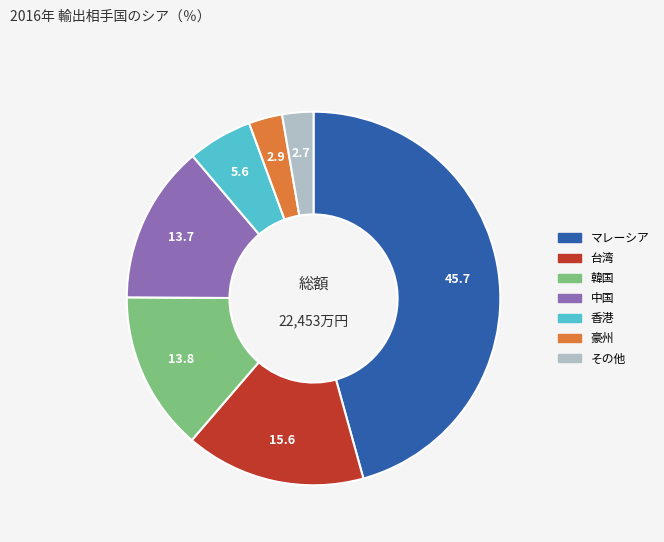

Is there any slice that represents more than half of the pie?

No